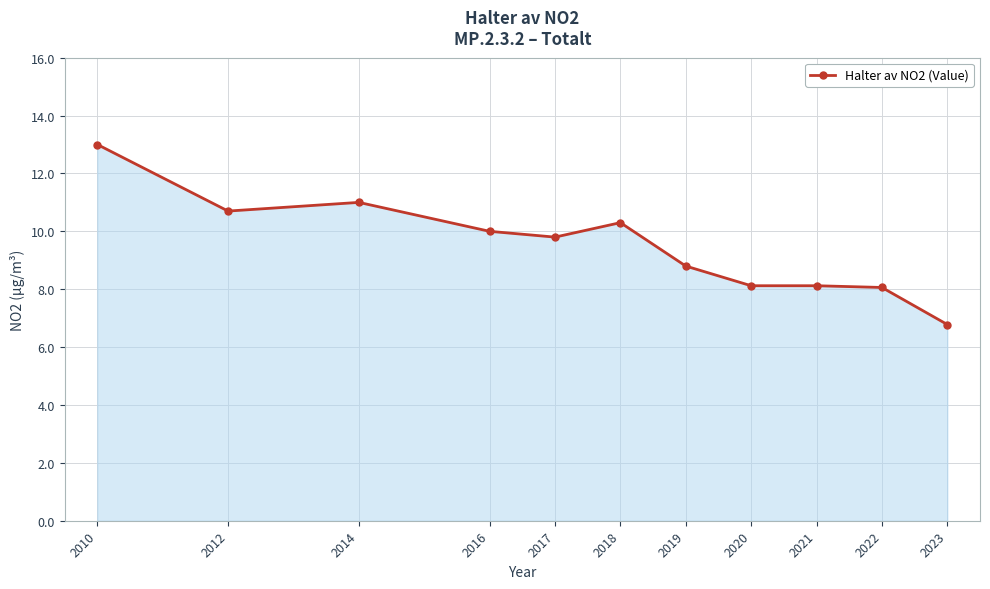

At which label is the value closest to 9?

2019